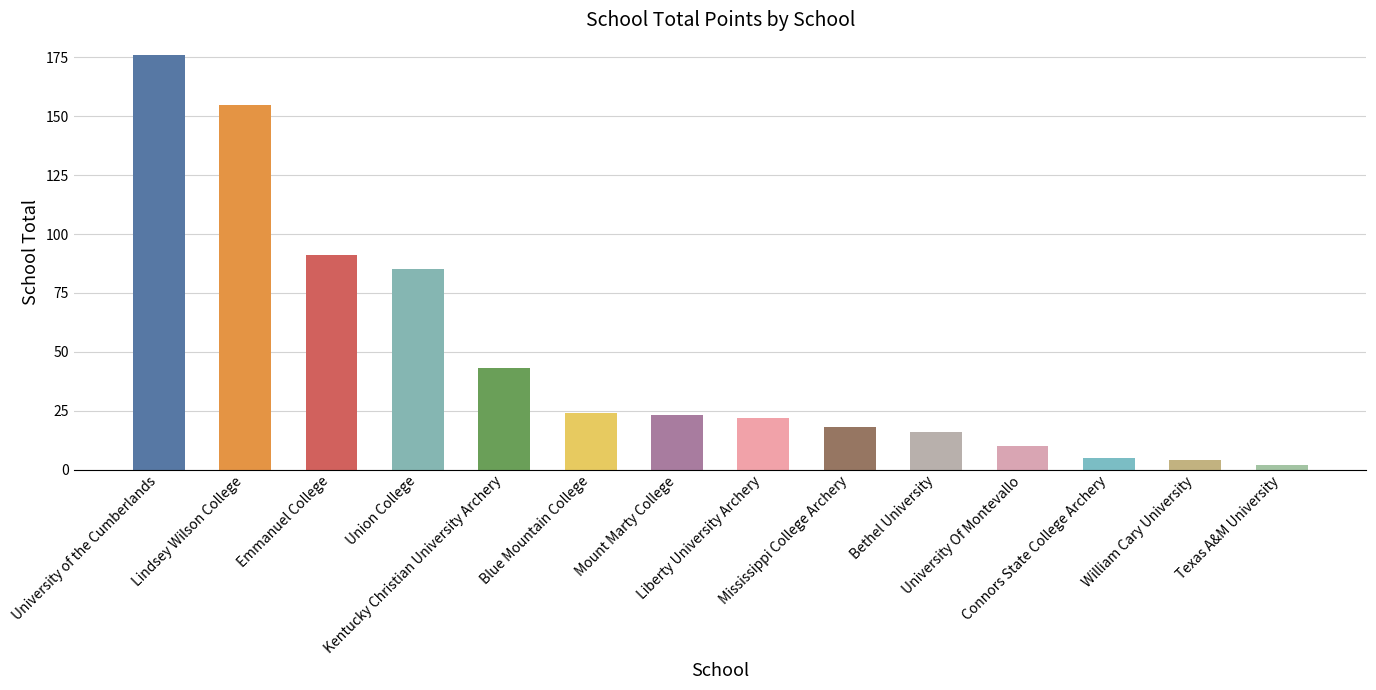

Approximately how many times larger is the value at Blue Mountain College compared to Mississippi College Archery?

1.3